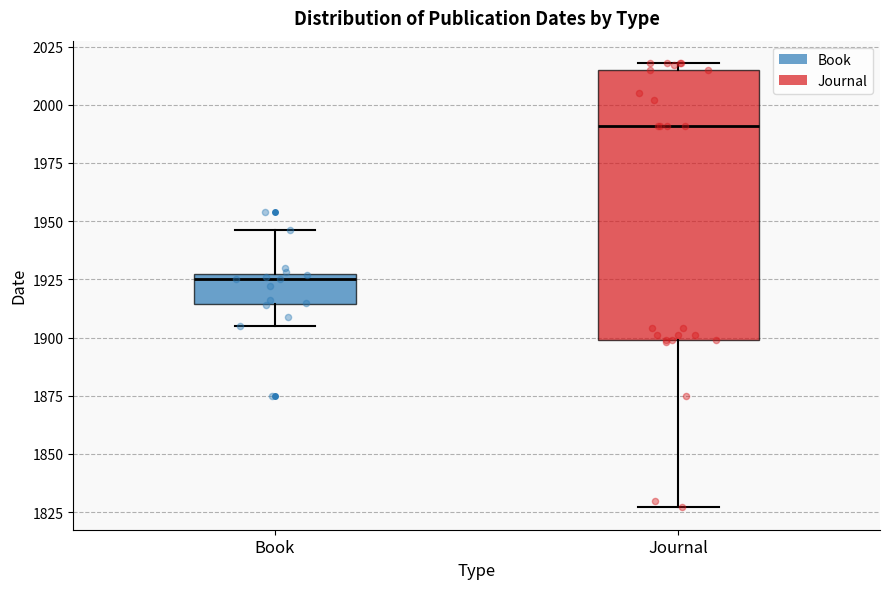

Reading left to right, read every box against the y-axis: the position of its median line, the range the box covers, and the ends of its whiskers. The values are not printed on the chart, so give them approximately, as read against the axis.

Book: median 1925, box 1915 to 1930, whiskers 1905 to 1945
Journal: median 1990, box 1900 to 2015, whiskers 1825 to 2020